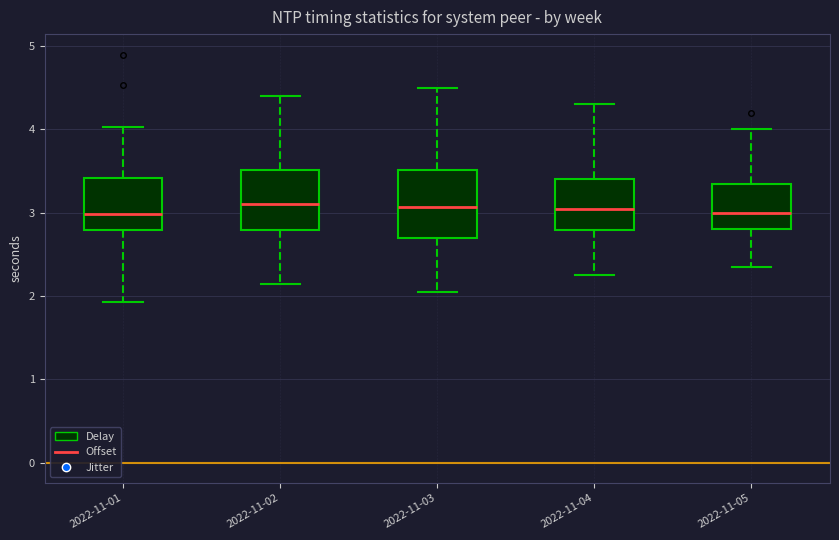

Where is the lower edge of the box for 2022-11-02 on the y-axis? The values are not printed on the chart, so give them approximately, as read against the axis.

2.8